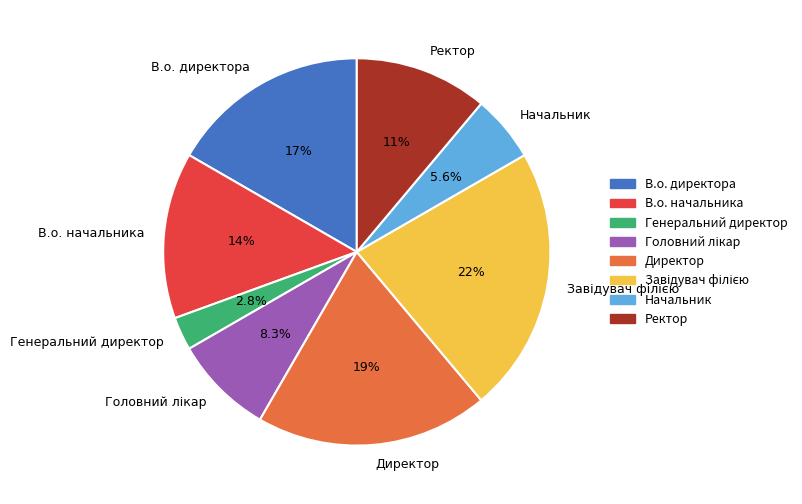

How many slices are in this pie chart?

8